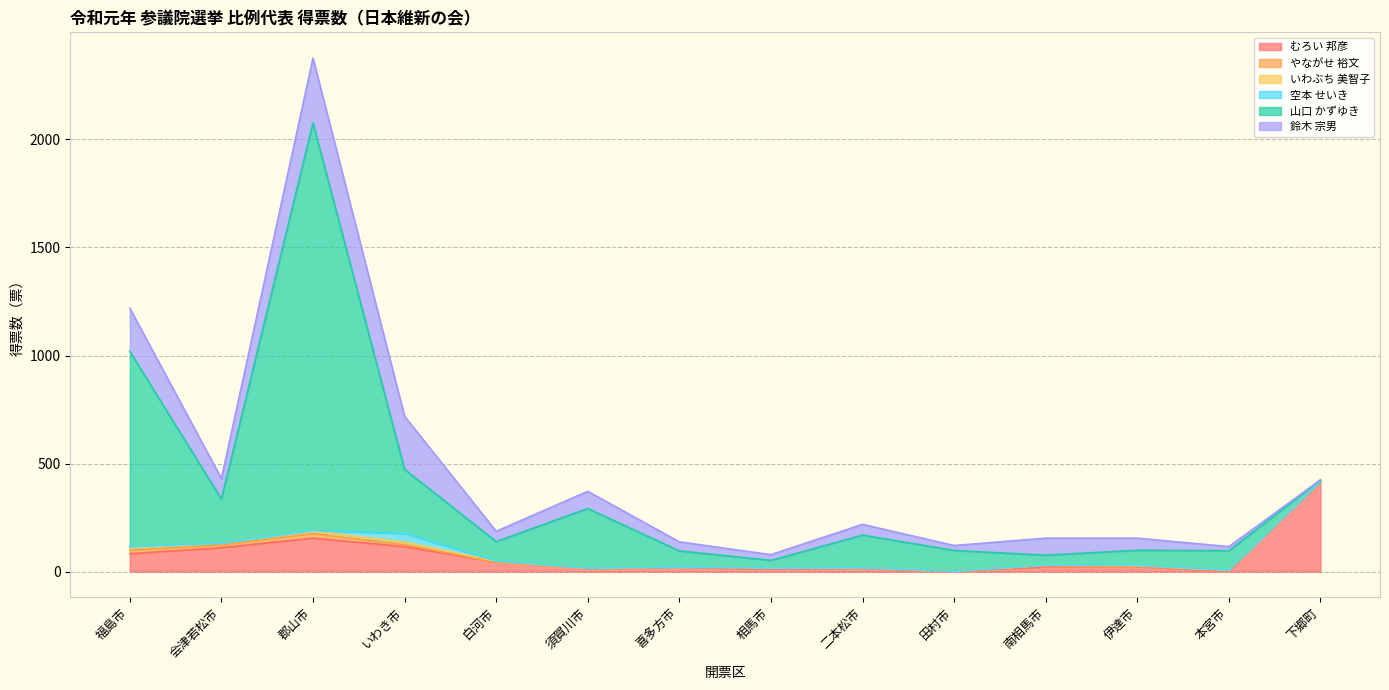

What is the label of the 14th point from the right?

福島市